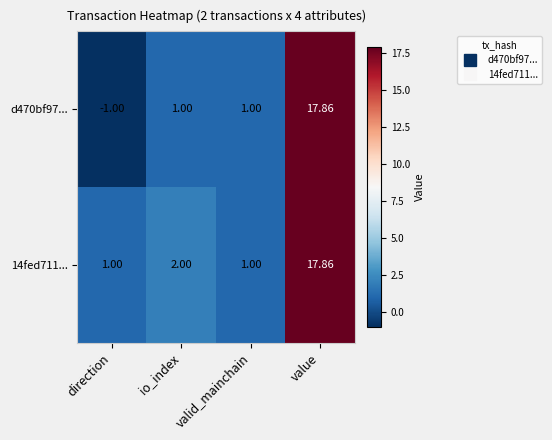

At which category is the sum across all series the highest?

value